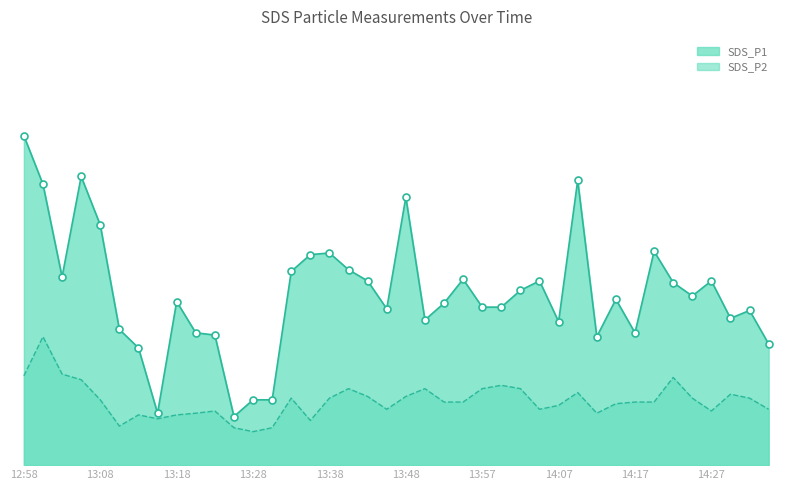

Which series has the largest total across all categories?

SDS_P1